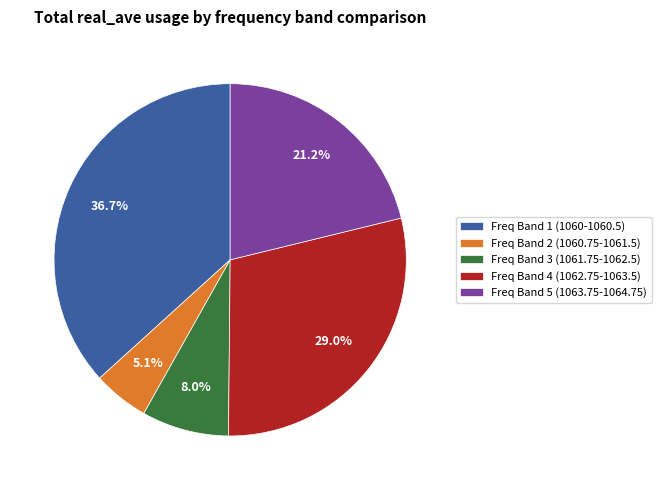

Count the number of slices in the pie.

5